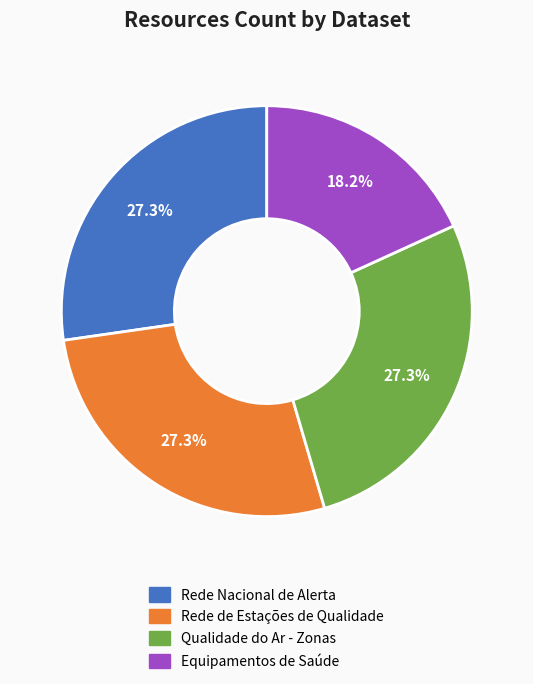

What is the ratio of the value at Equipamentos de Saúde to the value at Rede Nacional de Alerta?

0.7